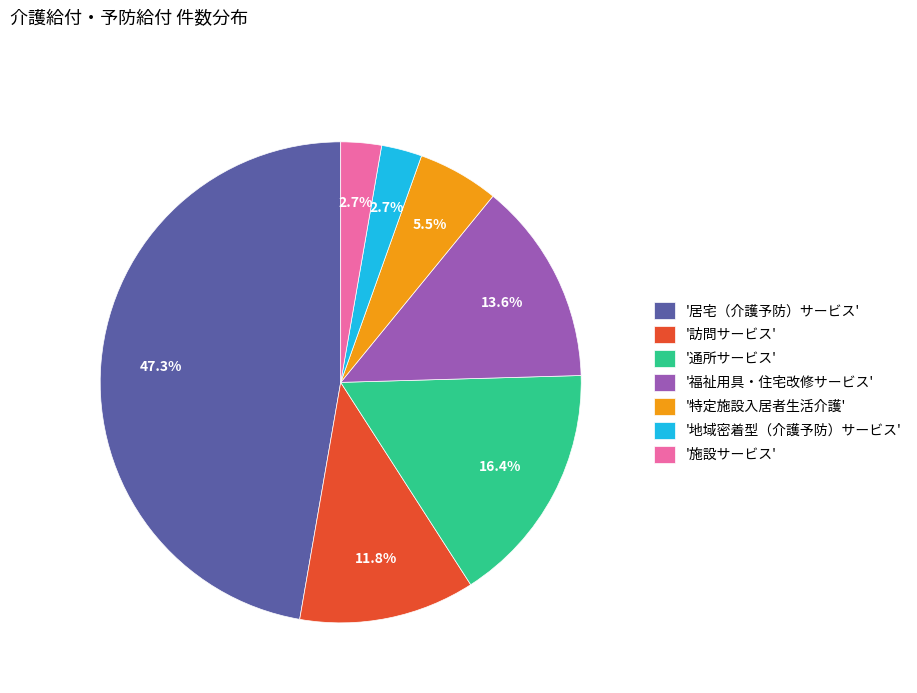

To the nearest percent, what is the difference between the largest and smallest slice percentages?

45%